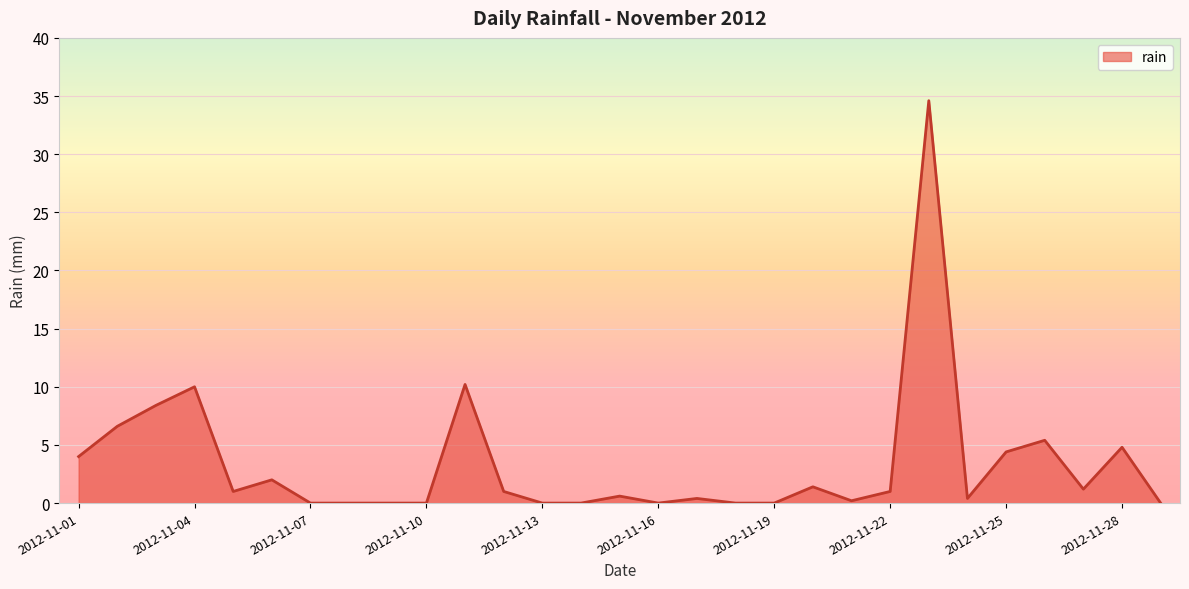

How many lines are shown in the chart?

1